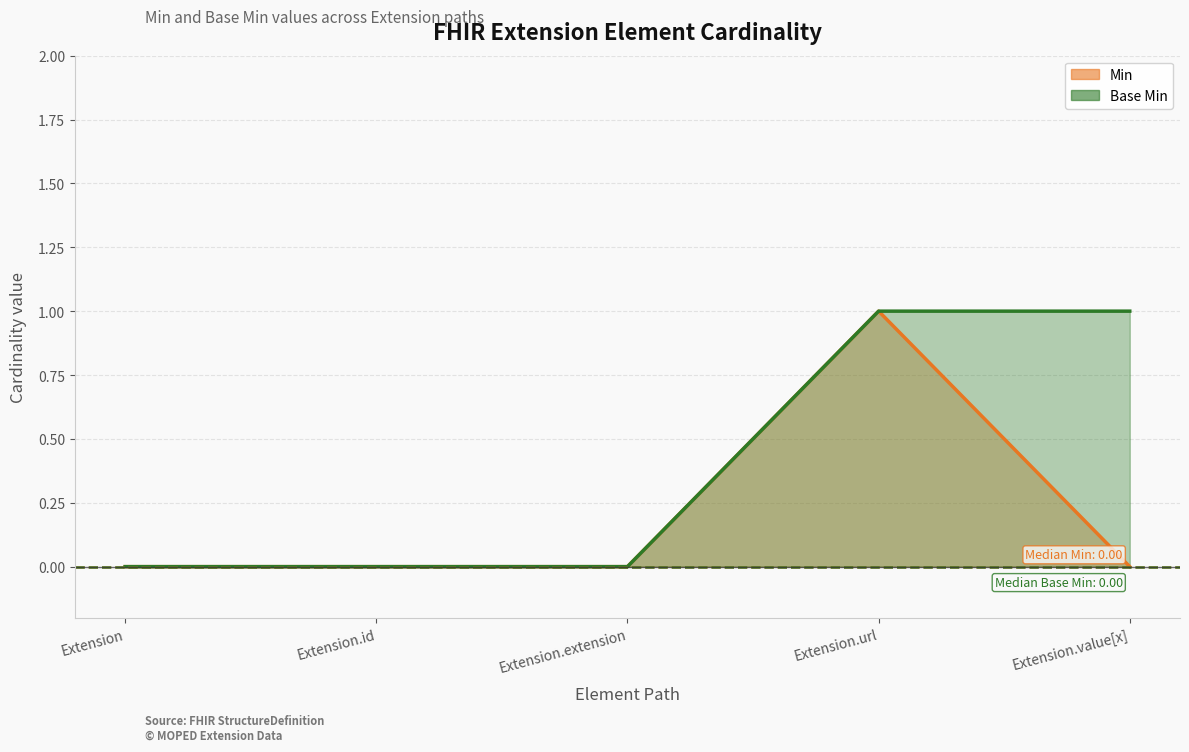

True or false: Min and Base Min cross at least once.

False